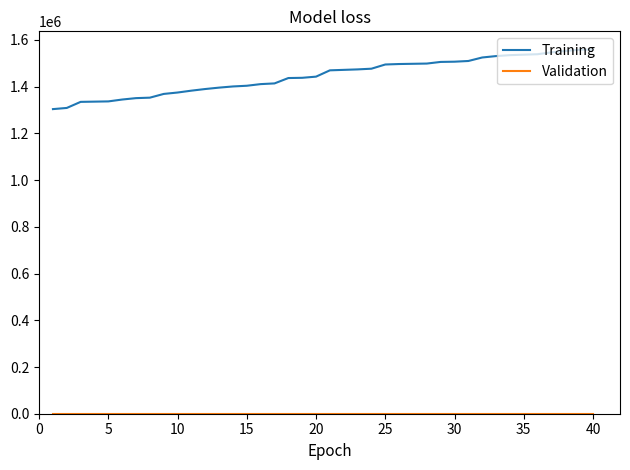

Is the value of Validation at 23 greater than the value of Training at 28?

No